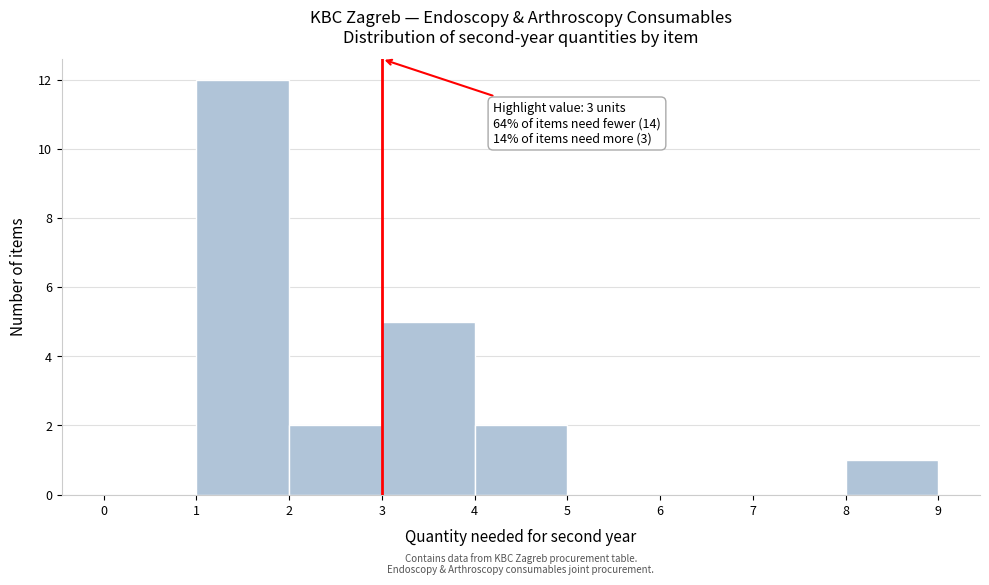

Over which range of the x-axis is the bar tallest?

1 to 2